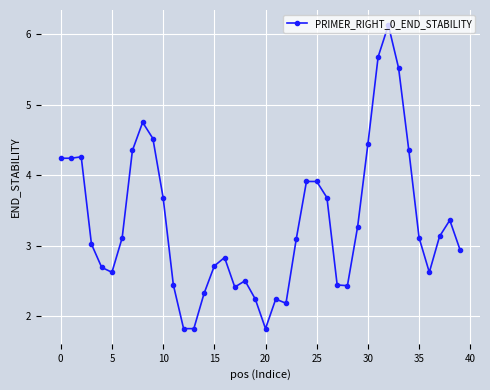

What is the average value?

3.3